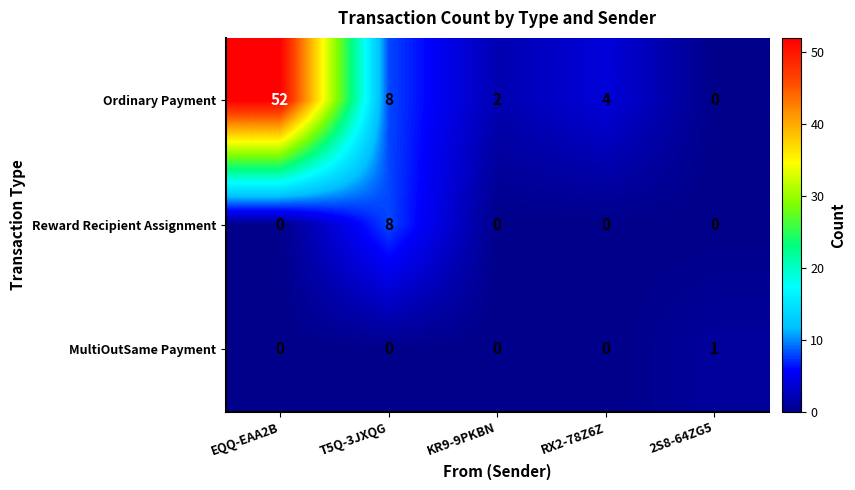

Count the number of data series in this chart.

3